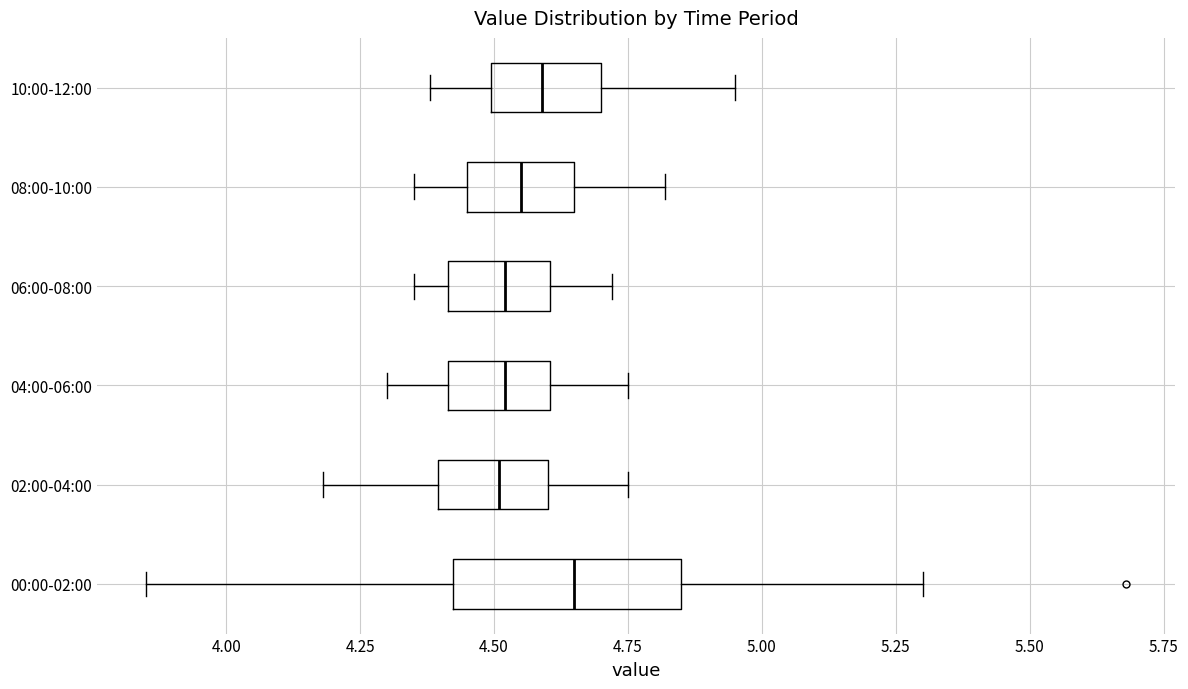

Reading bottom to top, read every box against the x-axis: the position of its median line, the range the box covers, and the ends of its whiskers. The values are not printed on the chart, so give them approximately, as read against the axis.

00:00-02:00: median 4.65, box 4.40 to 4.85, whiskers 3.85 to 5.30
02:00-04:00: median 4.50, box 4.40 to 4.60, whiskers 4.20 to 4.75
04:00-06:00: median 4.50, box 4.40 to 4.60, whiskers 4.30 to 4.75
06:00-08:00: median 4.50, box 4.40 to 4.60, whiskers 4.35 to 4.70
08:00-10:00: median 4.55, box 4.45 to 4.65, whiskers 4.35 to 4.80
10:00-12:00: median 4.60, box 4.50 to 4.70, whiskers 4.40 to 4.95